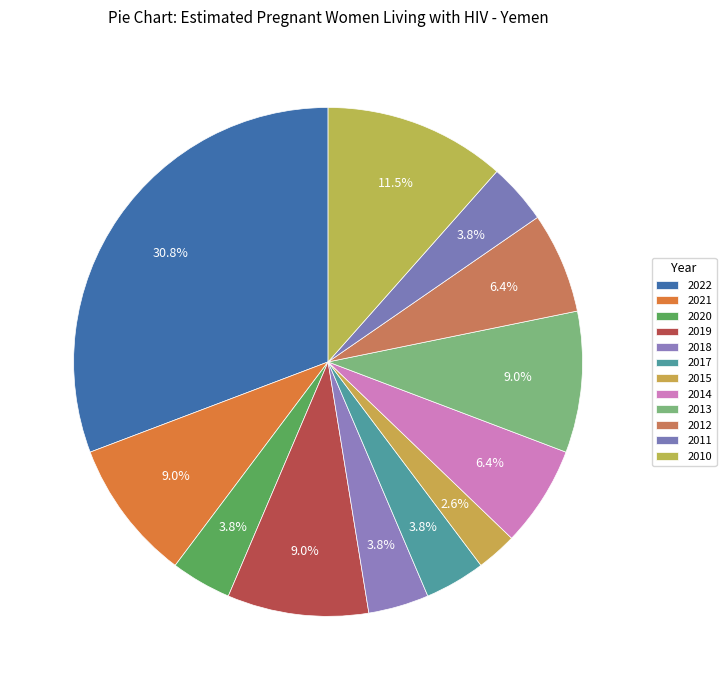

How many segments does this pie chart have?

12